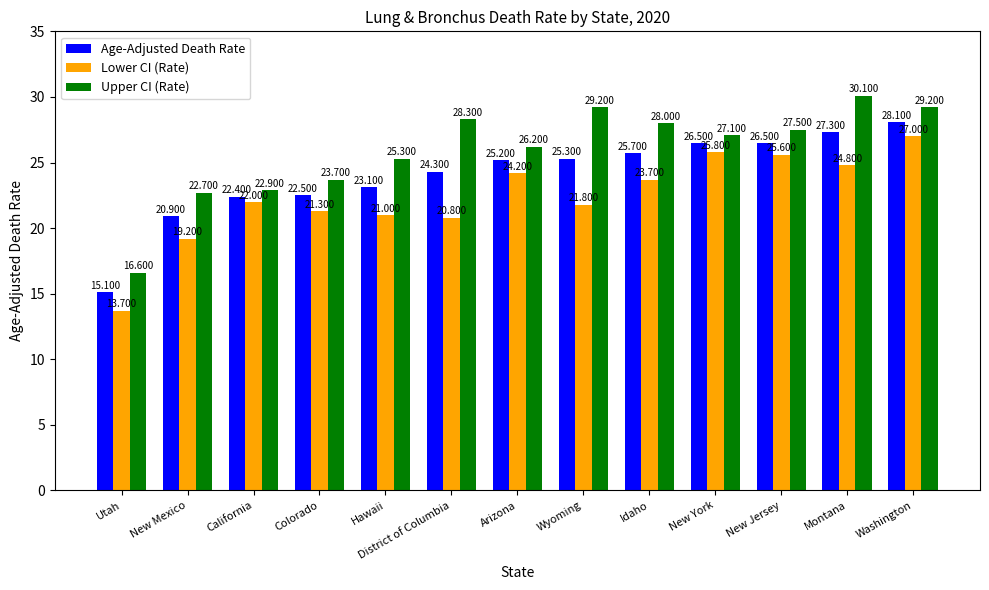

How many groups of bars are there?

13